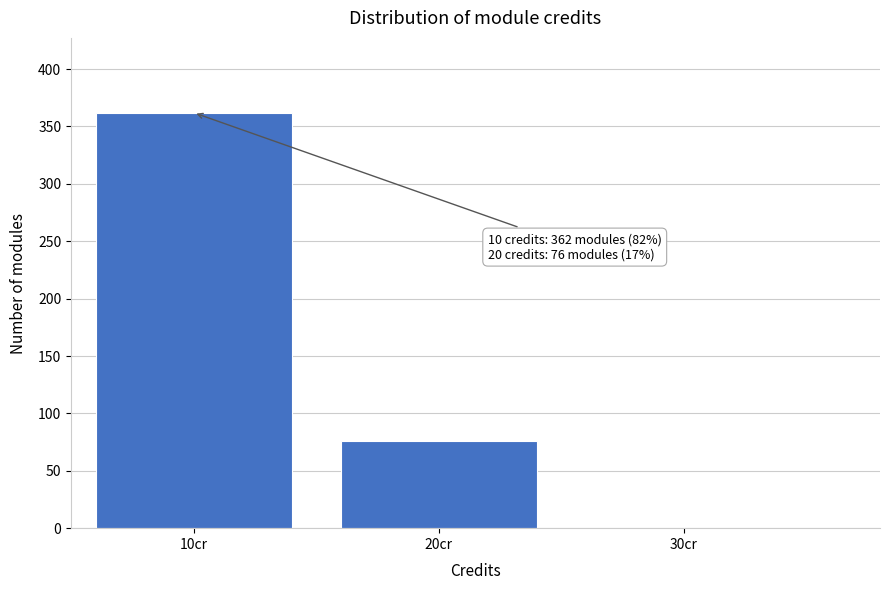

Which range on the x-axis has the tallest bar?

5 to 15